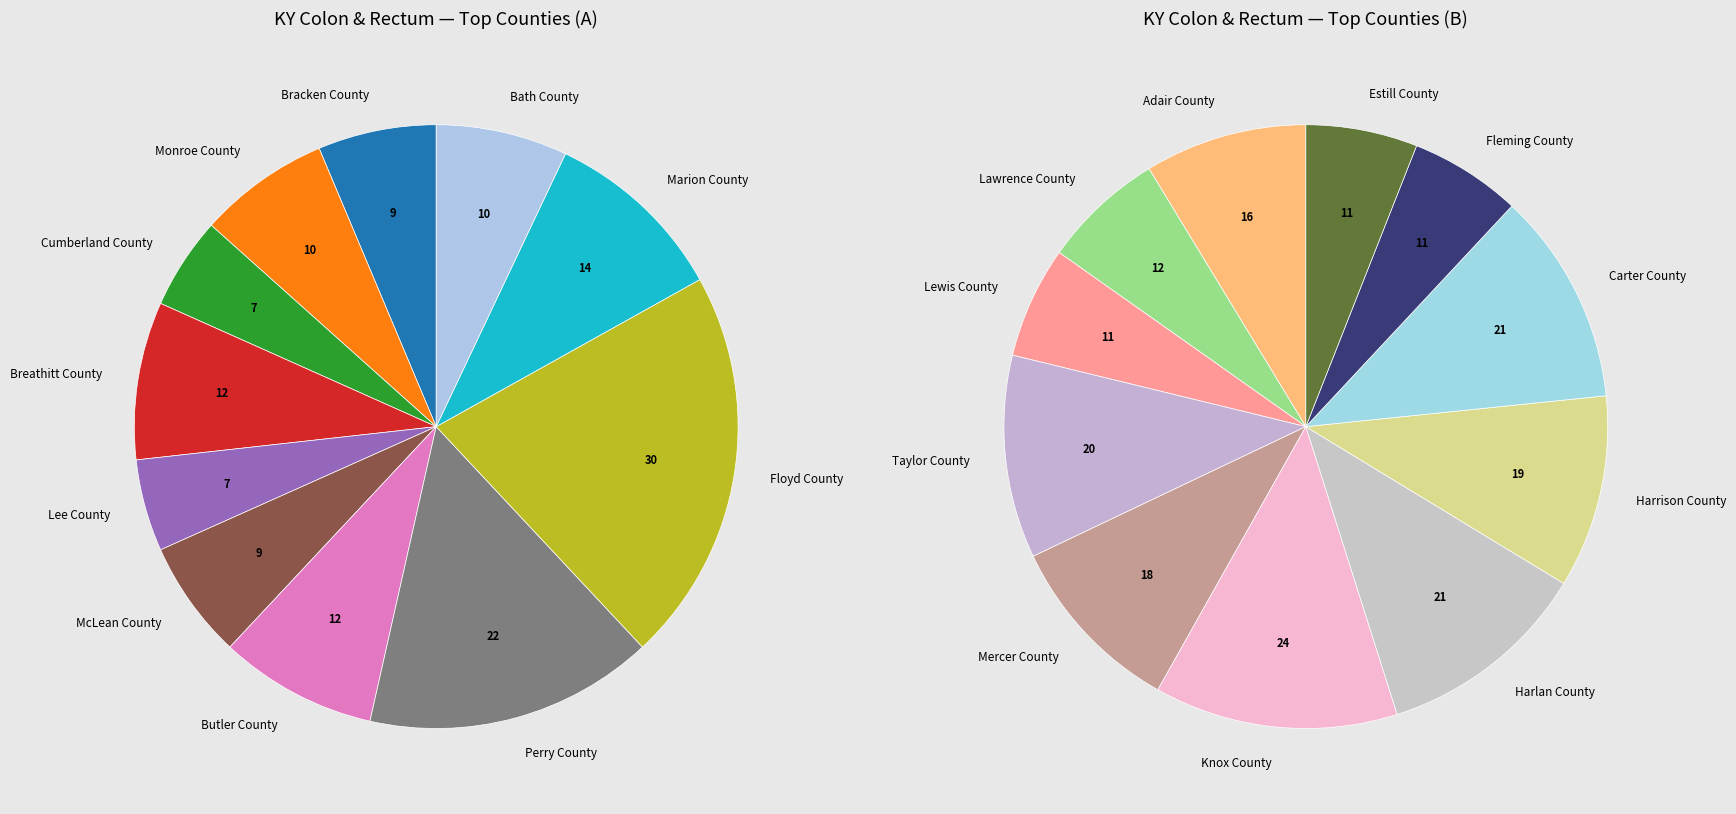

What is the largest slice in the pie chart?

Floyd County